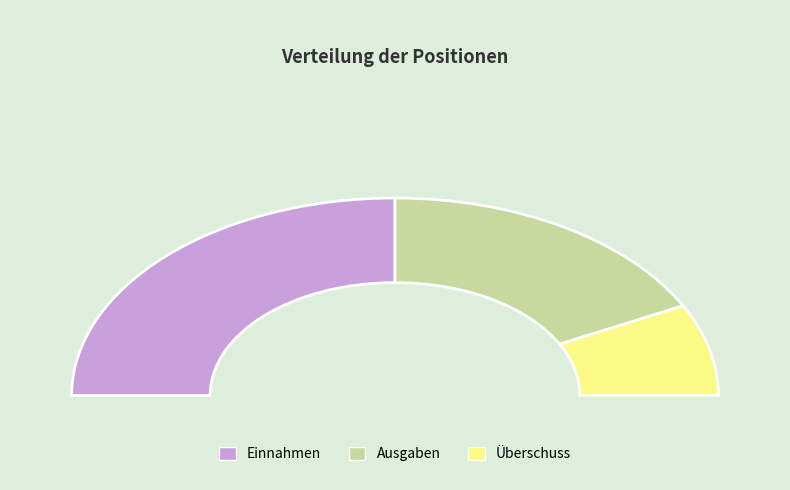

Combined, what portion of the pie is Überschuss and Einnahmen?

65.0%